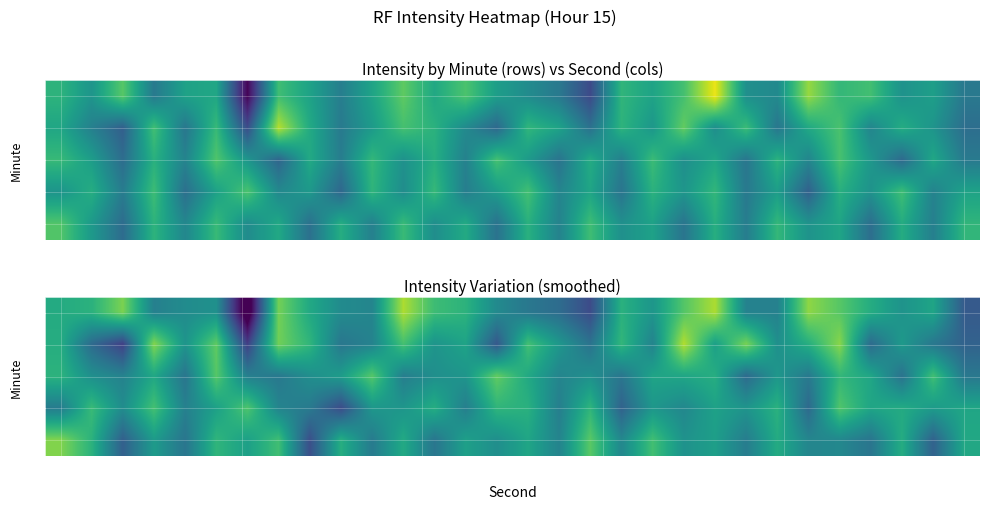

What is the smallest value displayed?

-146.4